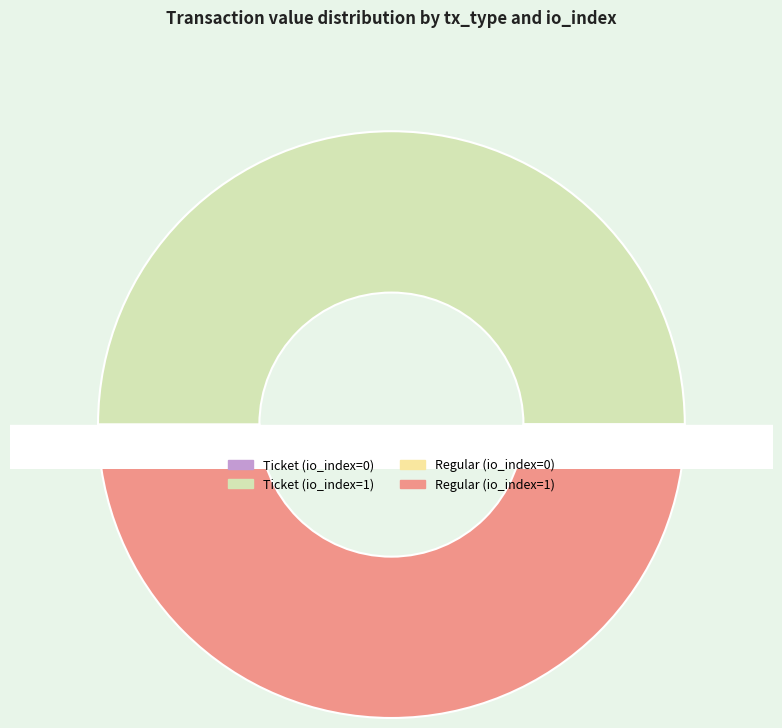

To the nearest percent, what is the average slice percentage?

25%